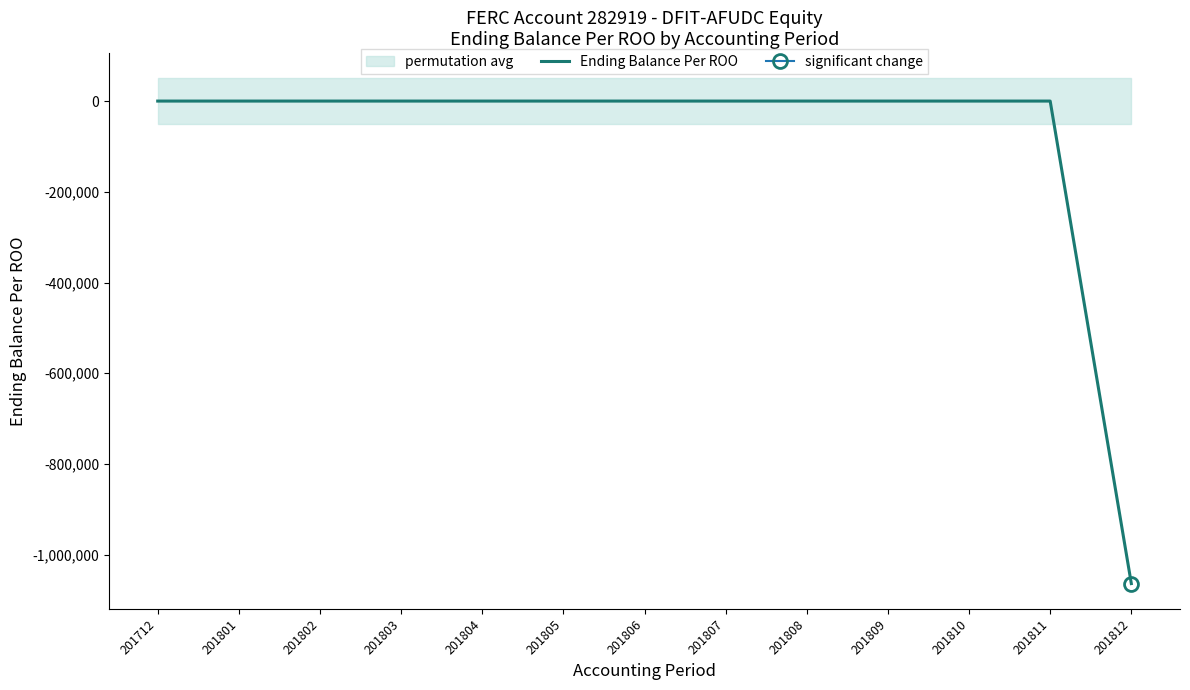

Reading left to right, what are all the values shown in this chart?

201712=0	201801=0	201802=0	201803=0	201804=0	201805=0	201806=0	201807=0	201808=0	201809=0	201810=0	201811=0	201812=-1063746